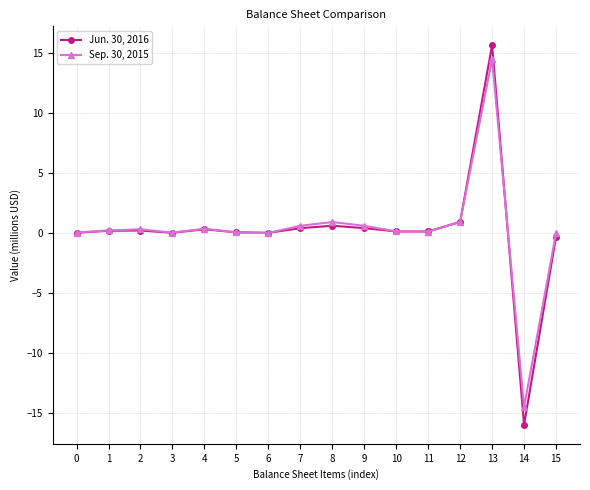

True or false: Sep. 30, 2015 has more than 0 points higher than both neighbors.

True